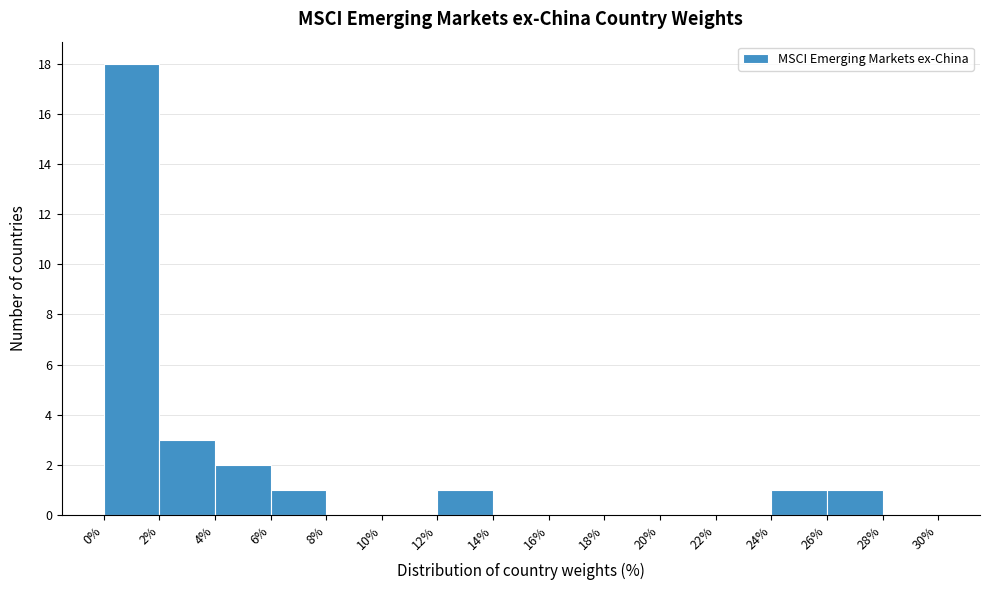

Reading left to right, list every bar in this chart as the range it spans on the x-axis followed by its height. The values are not printed on the chart, so give them approximately, as read against the axis.

0% to 2%: 18
2% to 4%: 3
4% to 6%: 2
6% to 8%: 1
8% to 10%: 0
10% to 12%: 0
12% to 14%: 1
14% to 16%: 0
16% to 18%: 0
18% to 20%: 0
20% to 22%: 0
22% to 24%: 0
24% to 26%: 1
26% to 28%: 1
28% to 30%: 0